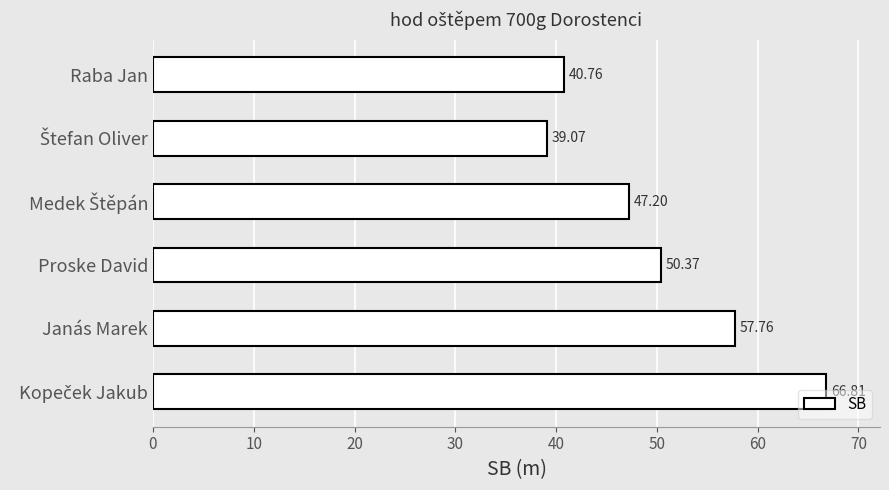

What is the ratio of the value at Raba Jan to the value at Janás Marek?

0.7